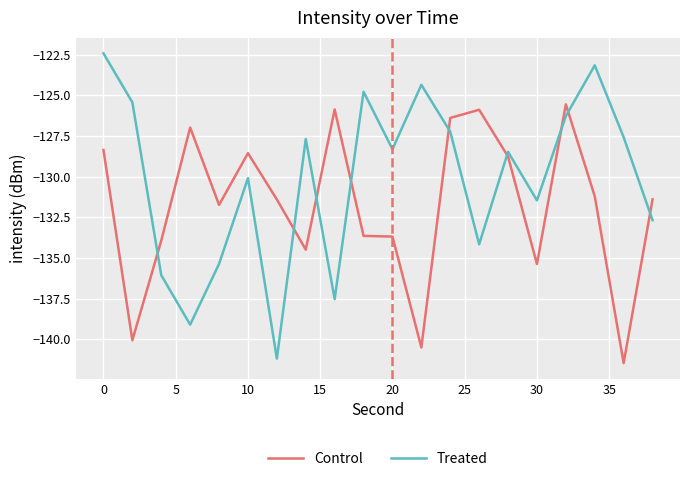

List the series in order of their peak value, highest first.

Treated, Control